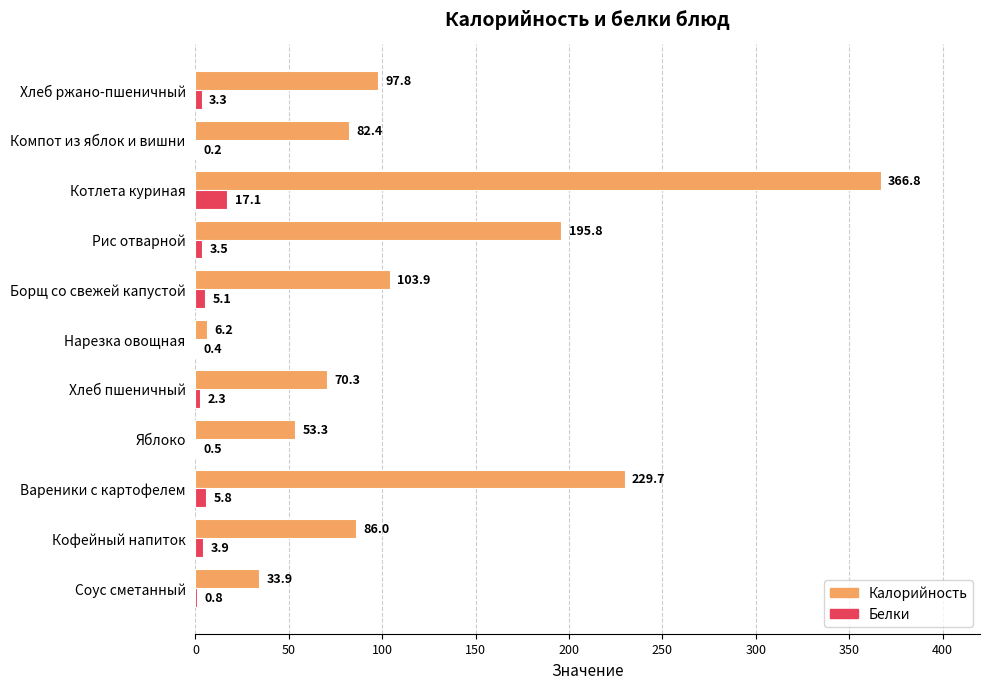

The Калорийность series shows 118.6 at Кофейный напиток. True or false?

False